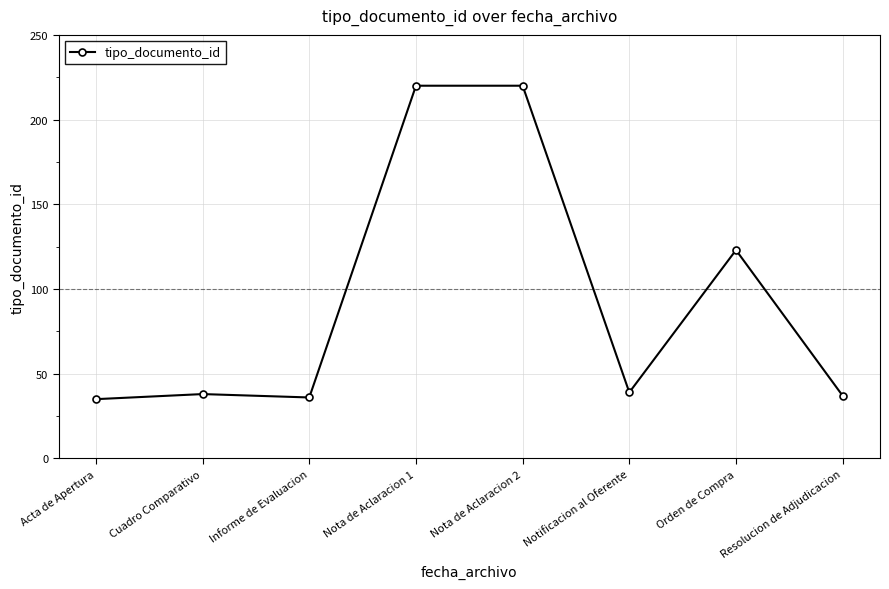

What is the label of the 3rd point from the right?

Notificacion al Oferente